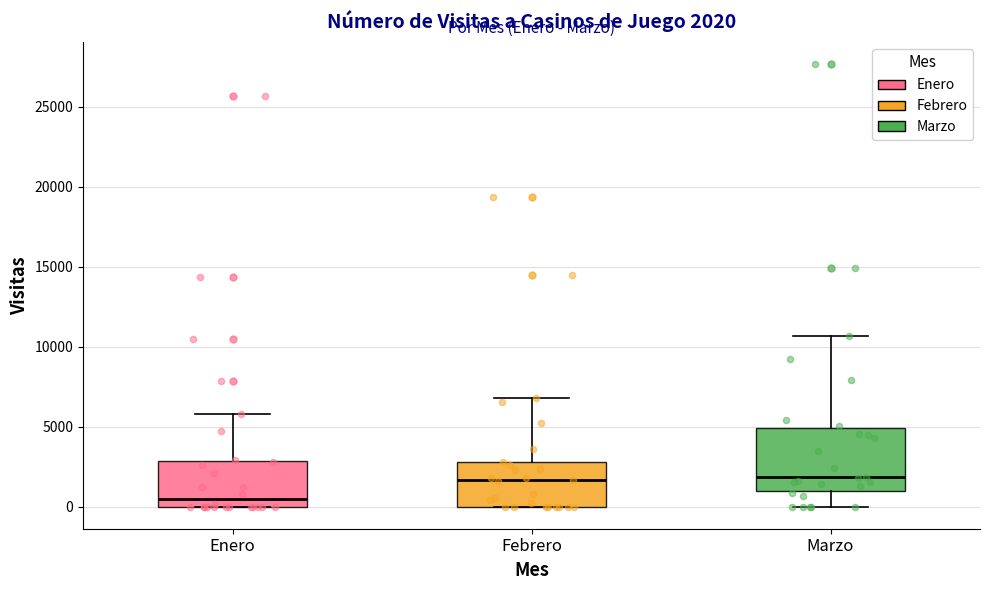

Comparing the boxes themselves (not the whiskers), which one is the tallest?

Marzo